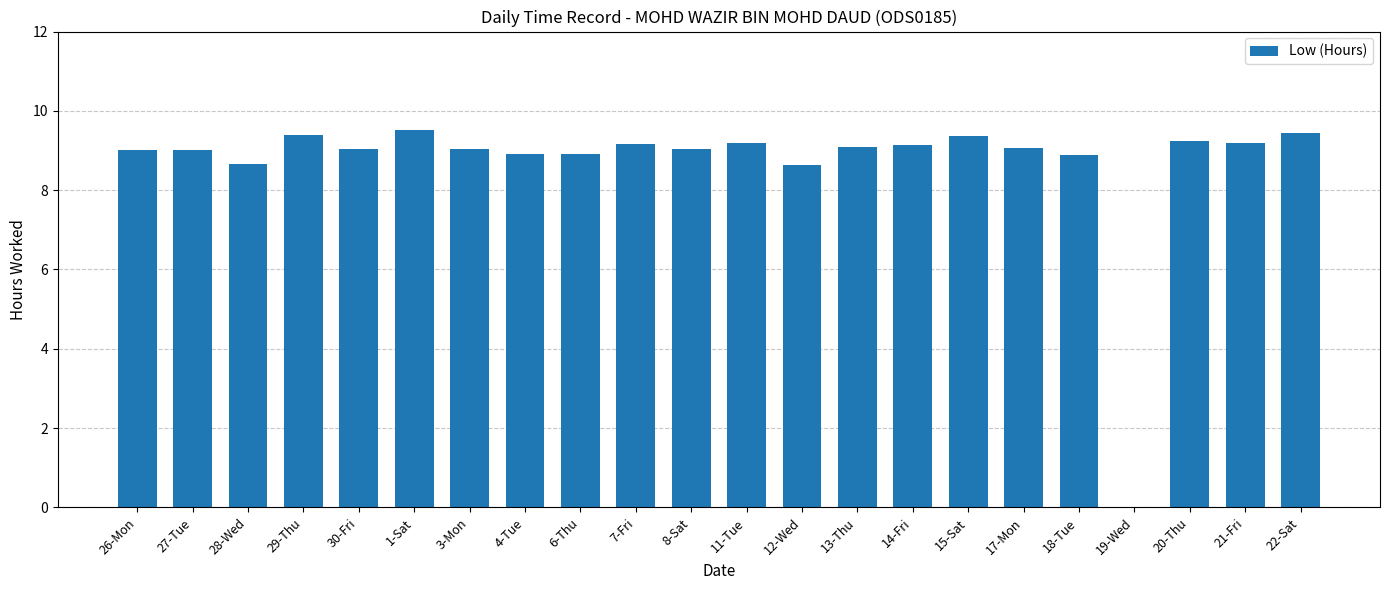

True or false: the data shows 9.2 at 20-Thu.

True